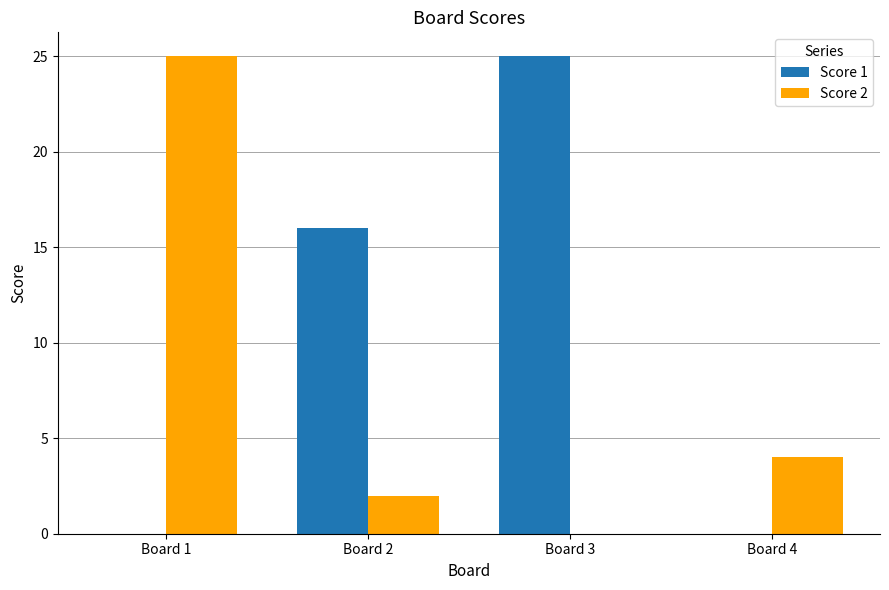

What is the maximum value shown in the chart?

25